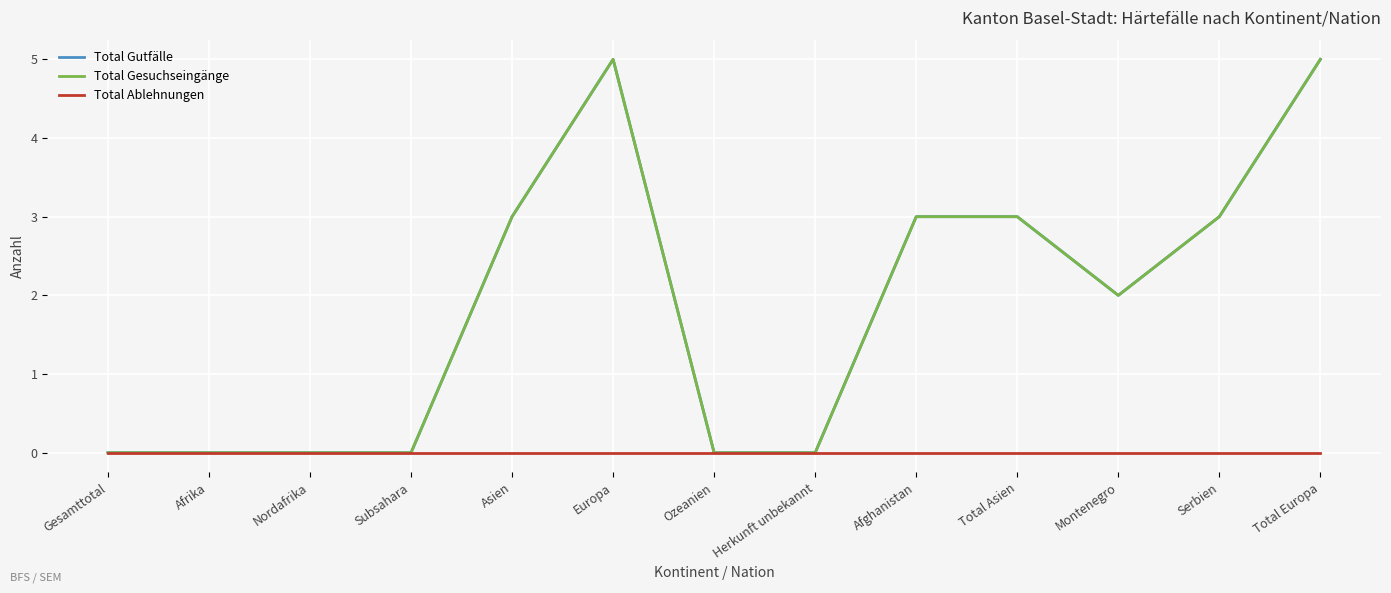

Reading left to right, what are all the values shown in this chart?

Total Gutfälle: 0	0	0	0	3	5	0	0	3	3	2	3	5
Total Gesuchseingänge: 0	0	0	0	3	5	0	0	3	3	2	3	5
Total Ablehnungen: 0	0	0	0	0	0	0	0	0	0	0	0	0